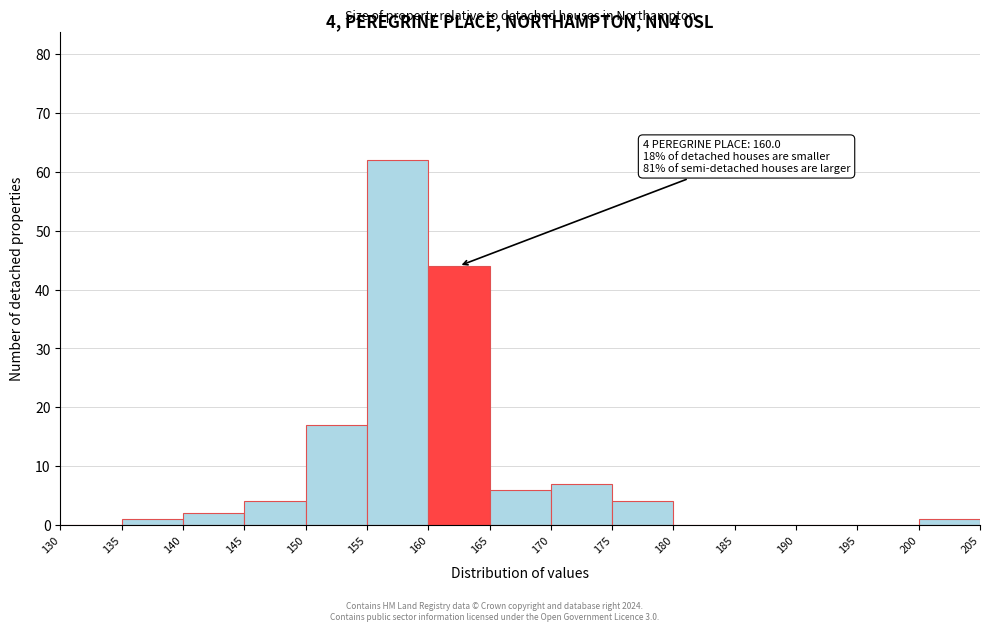

Over which range of the x-axis is the bar tallest?

155 to 160